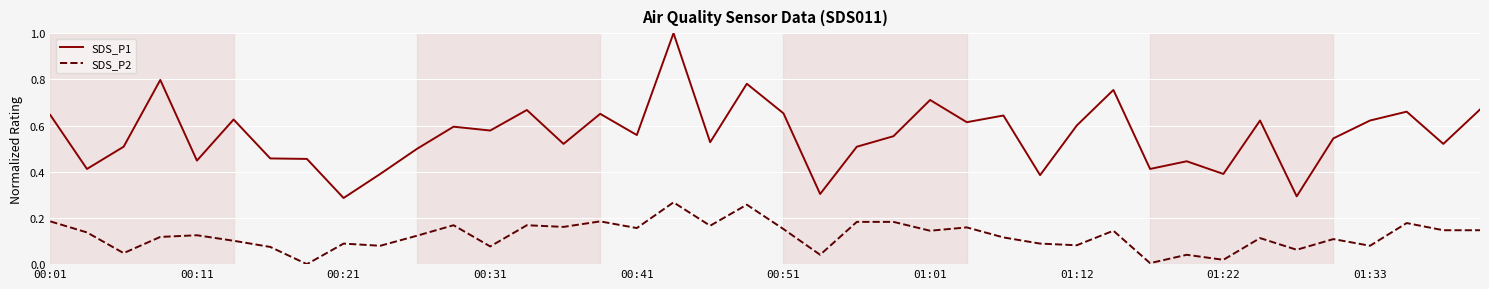

How many series are shown in this chart?

2